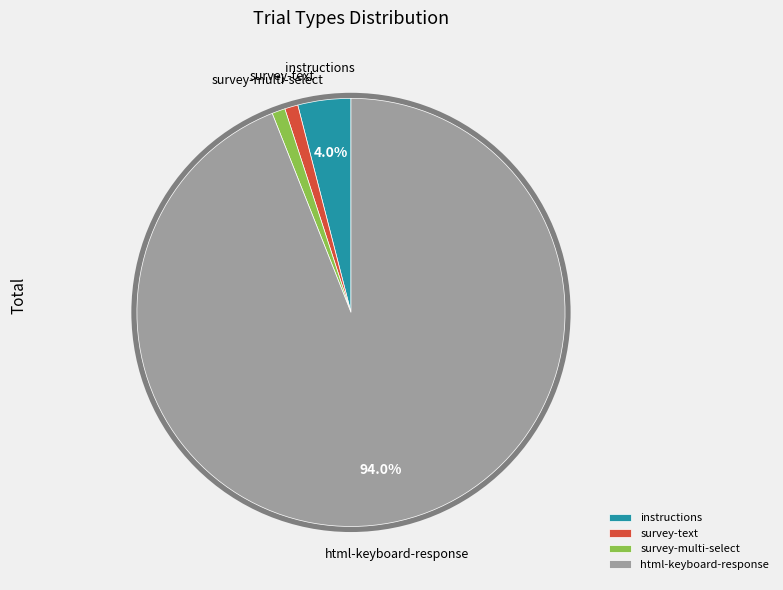

Does instructions represent more than half of the total?

No